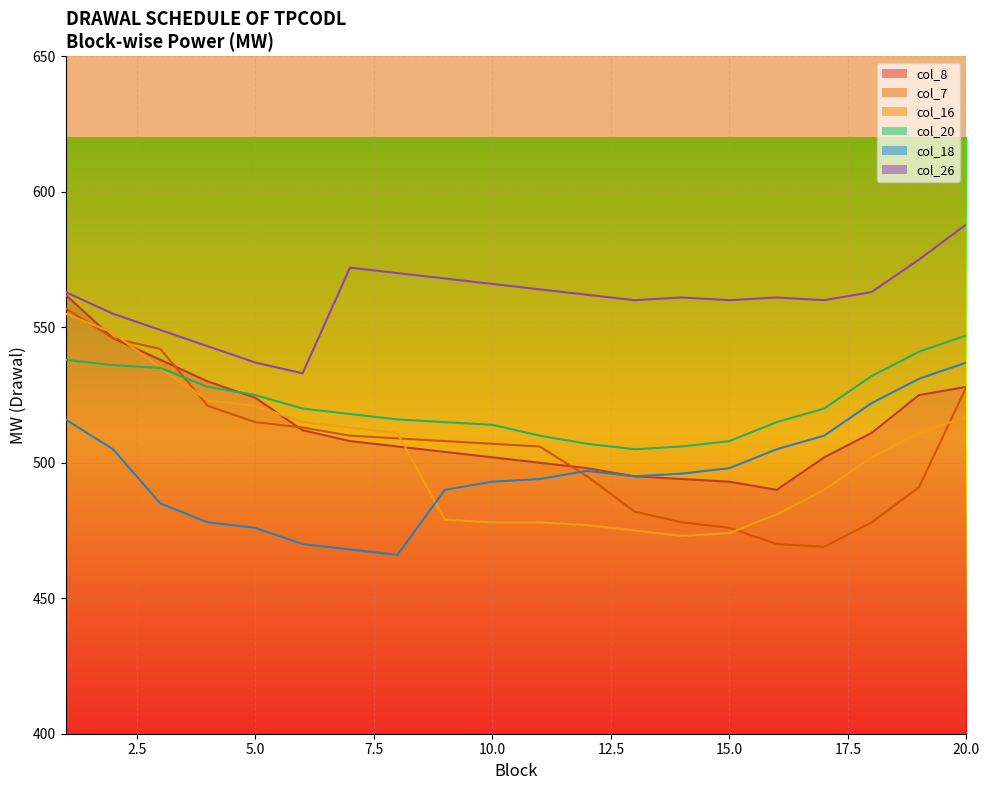

What is the minimum value shown in the chart?

466